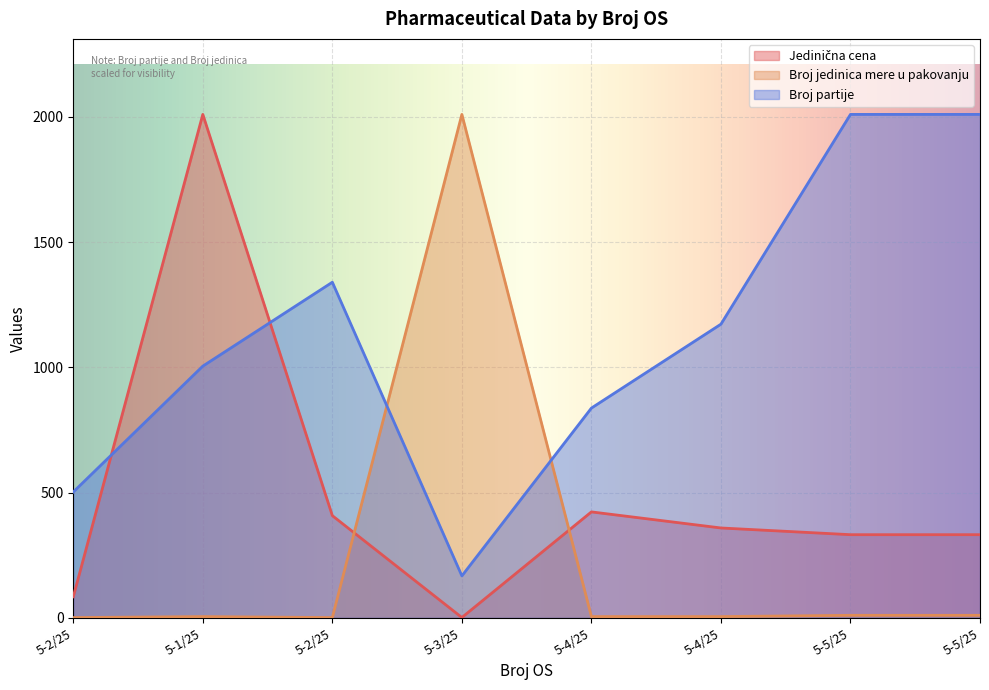

Count the number of data series in this chart.

3